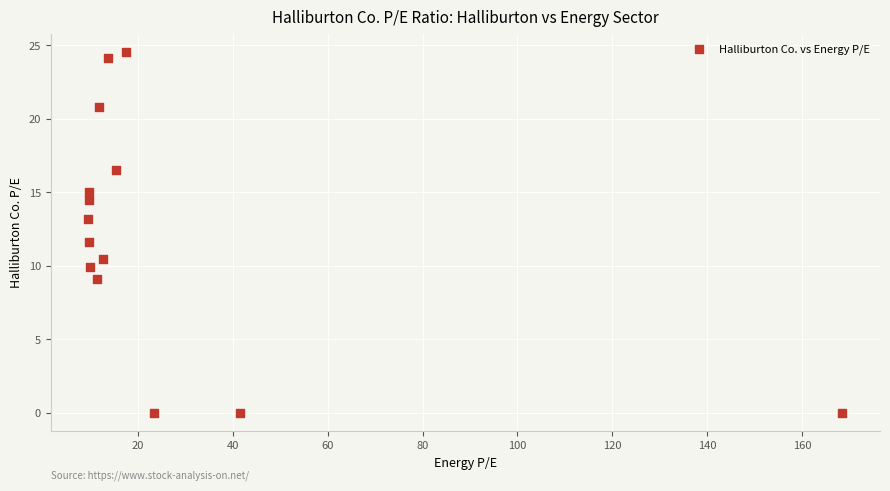

What is the range of Y values (max minus min)?

24.6